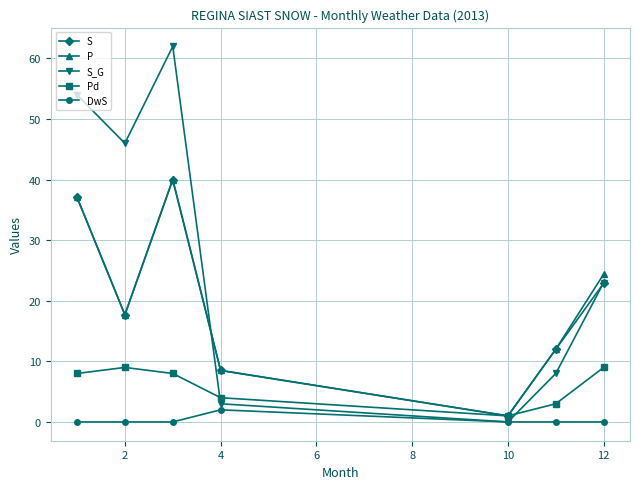

Count the Pd values in the range 3 to 9.

6